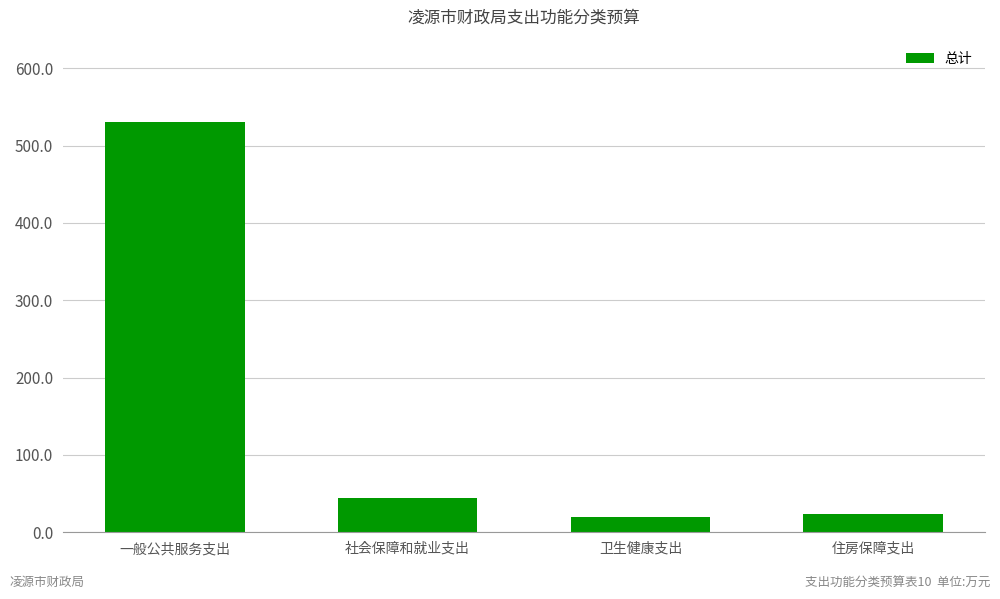

What is the minimum value shown in the chart?

20.2